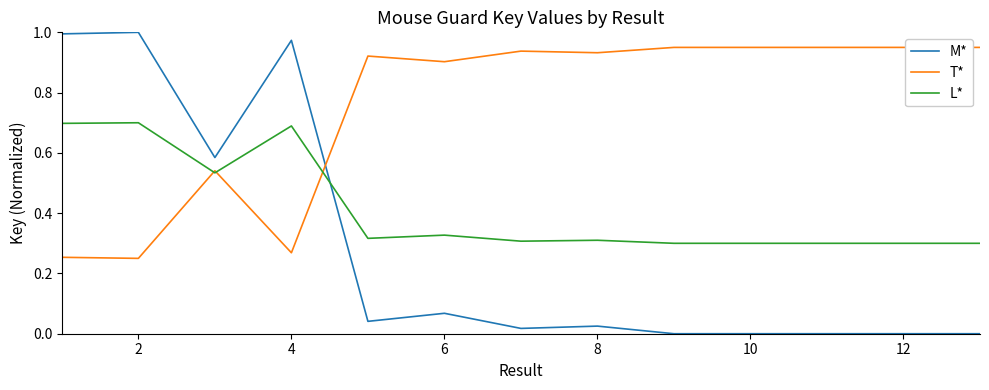

Which series has the widest spread of values?

M*